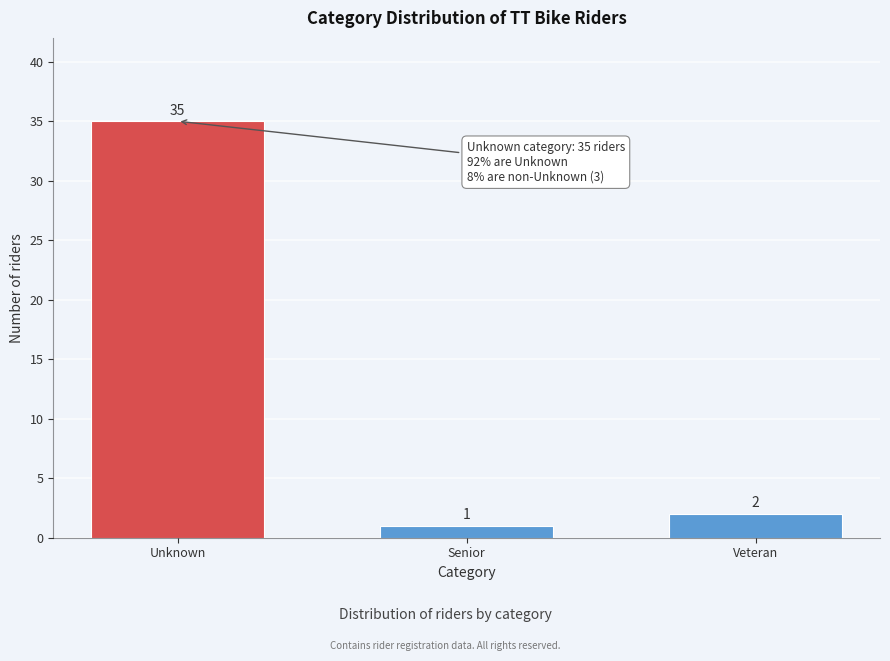

Reading right to left, transcribe all the data shown in this chart.

2	1	35